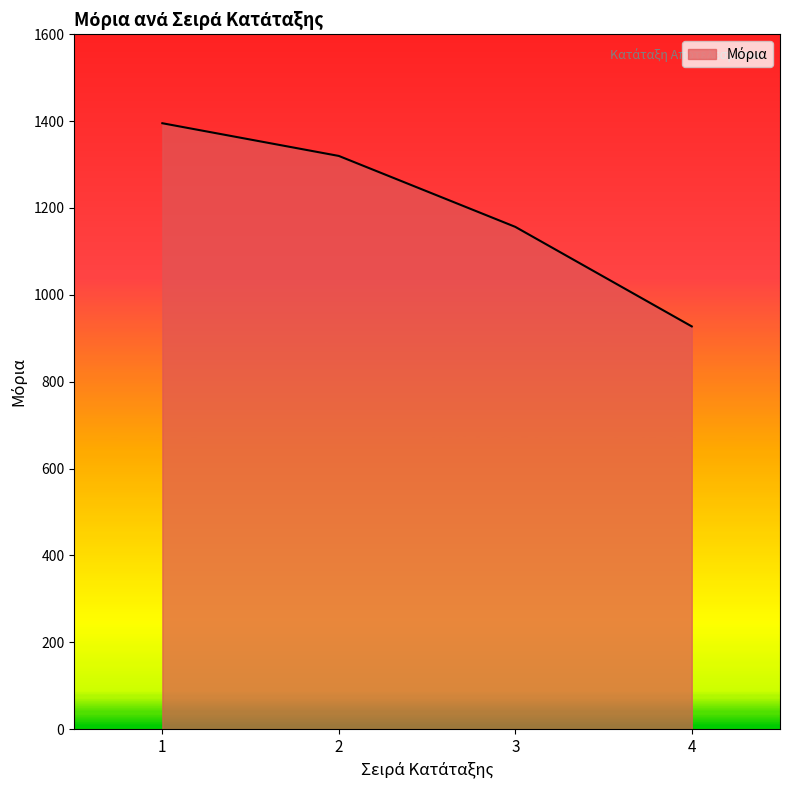

At which label is the value closest to 1161?

3